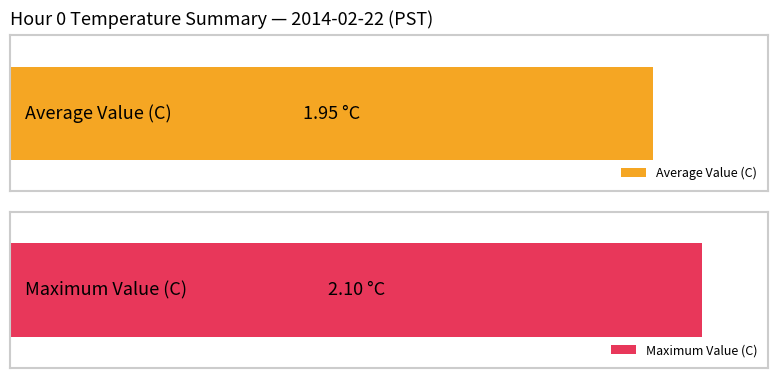

Is the value of Maximum utilization at 19 greater than the value of Average utilization at 6?

No